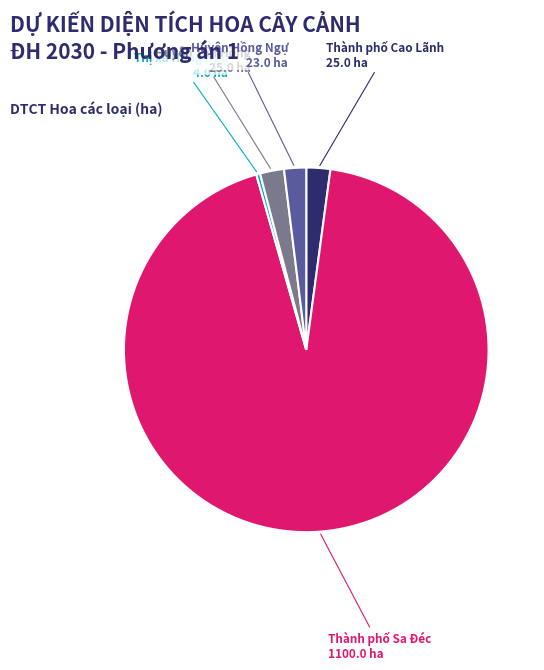

Which slice is the smallest?

Huyện Tam Nông